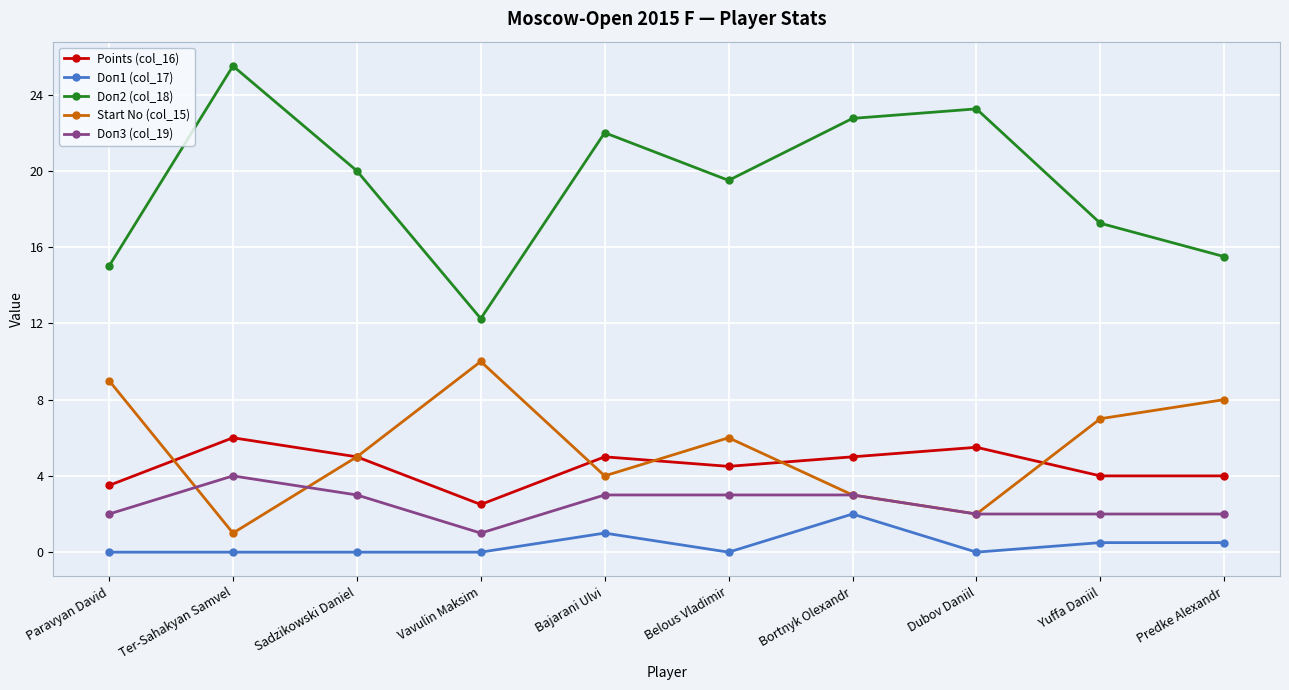

True or false: Start No (col_15) has a value of 3.0 at Bortnyk Olexandr.

True